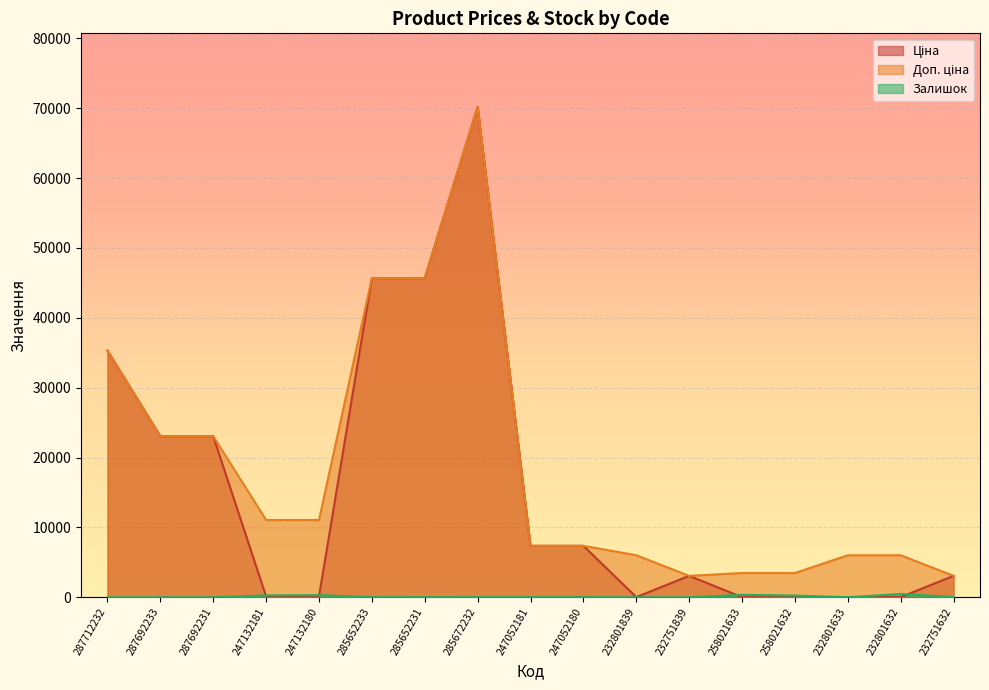

The Ціна series shows 67732.6 at 285652231. True or false?

False